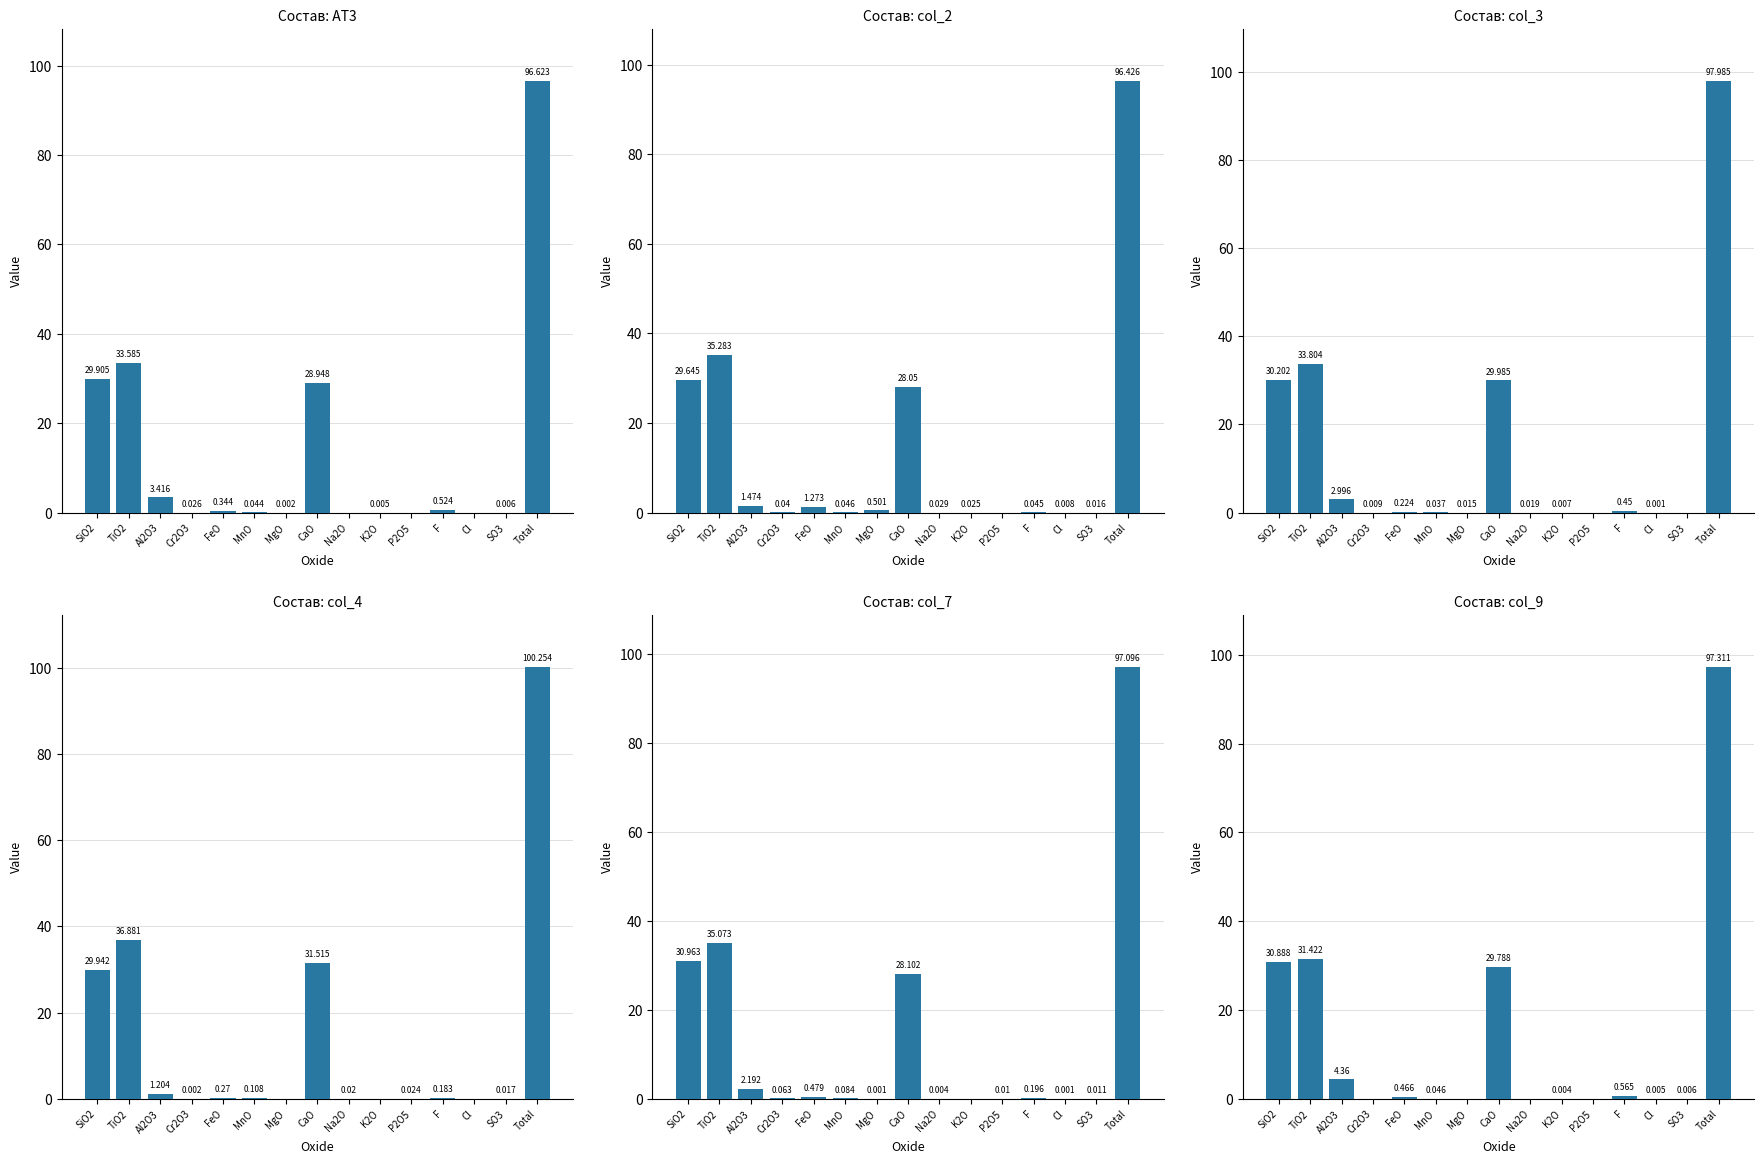

What is the sum of the col_9 values at Al2O3 and Cl?

4.4